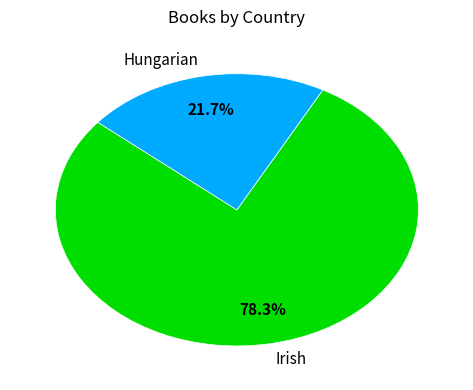

To the nearest percent, what is the combined percentage of Irish and Hungarian?

100%